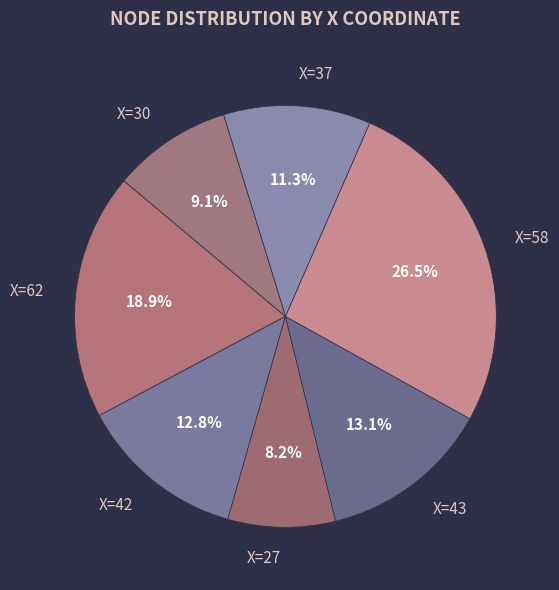

Is X=27 the majority of the pie?

No